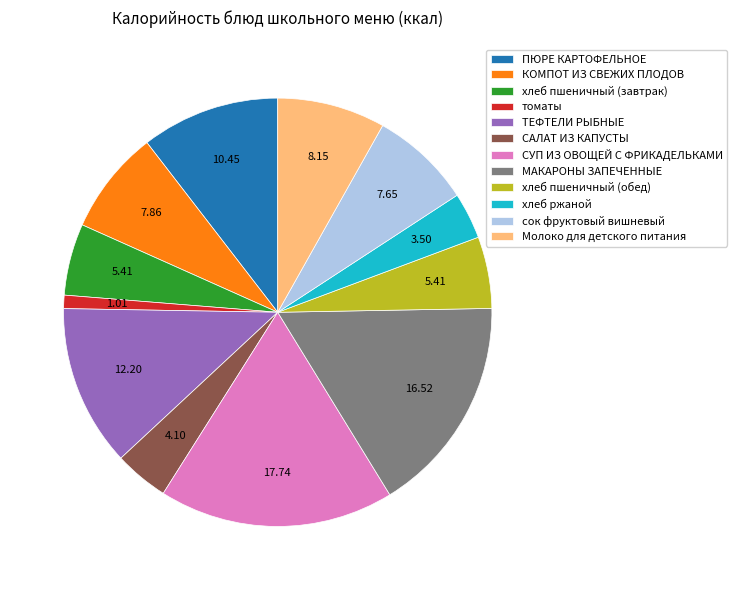

Is it true that хлеб ржаной is 4% of the pie?

True